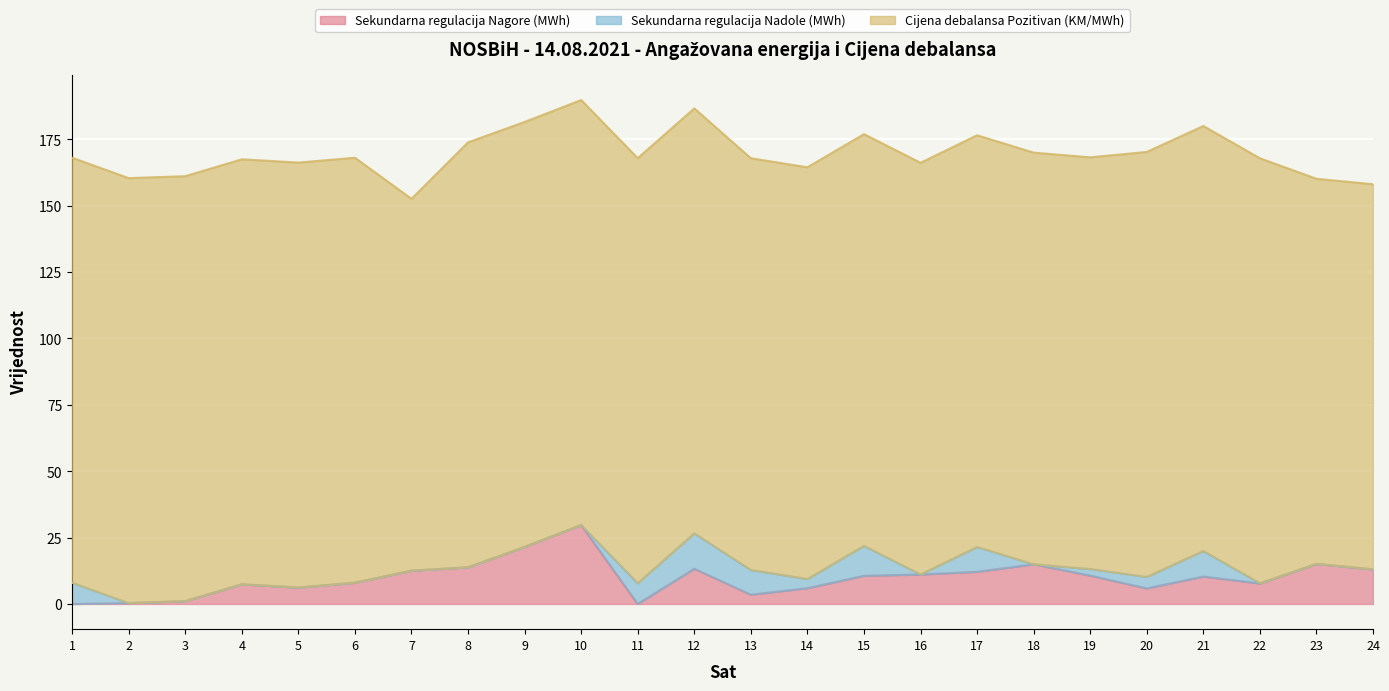

What is the sum of all Sekundarna regulacija Nadole (MWh) values?

79.0